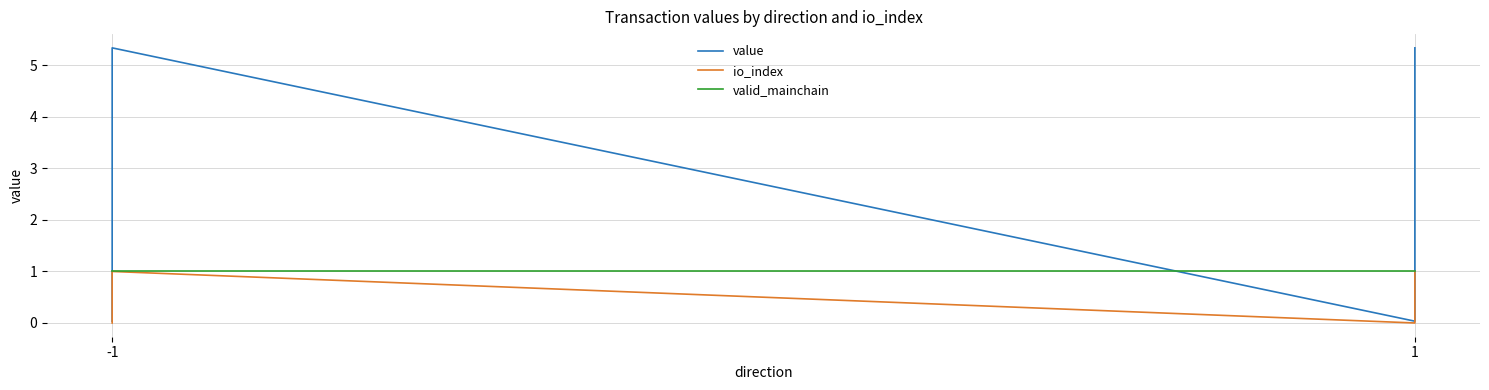

Which series has the largest total across all categories?

value